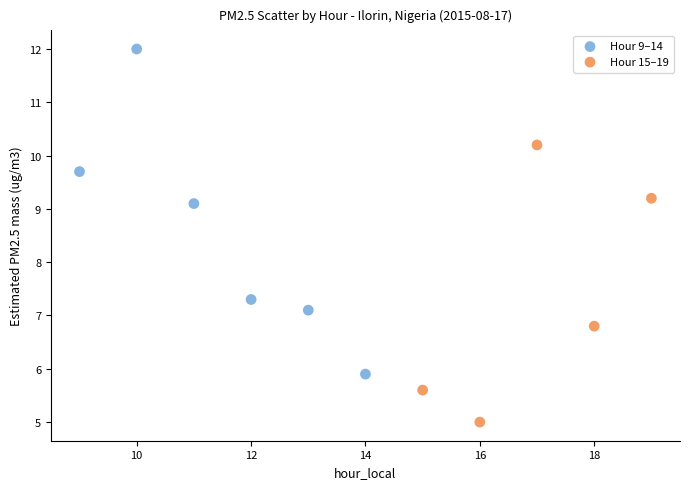

Which series contains the lowest Y value?

Hour 15–19